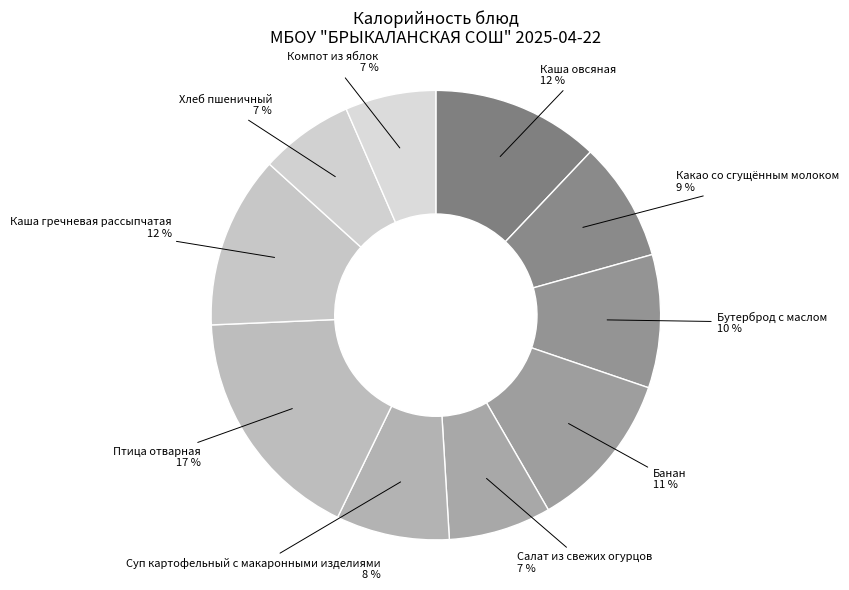

What percentage is the Суп картофельный с макаронными изделиями slice, to the nearest percent?

8%